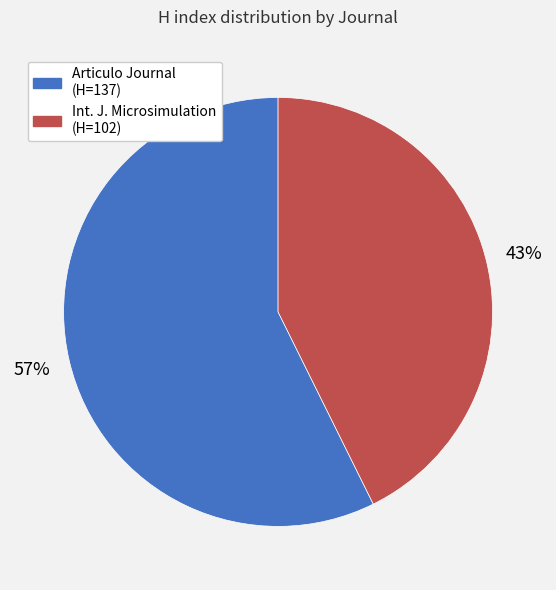

Is there a majority slice in this chart?

Yes